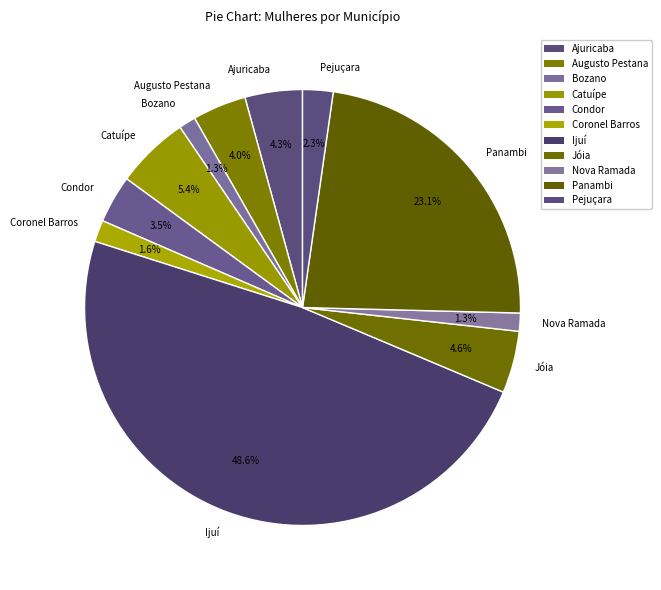

To the nearest percent, what is the average slice percentage?

9%